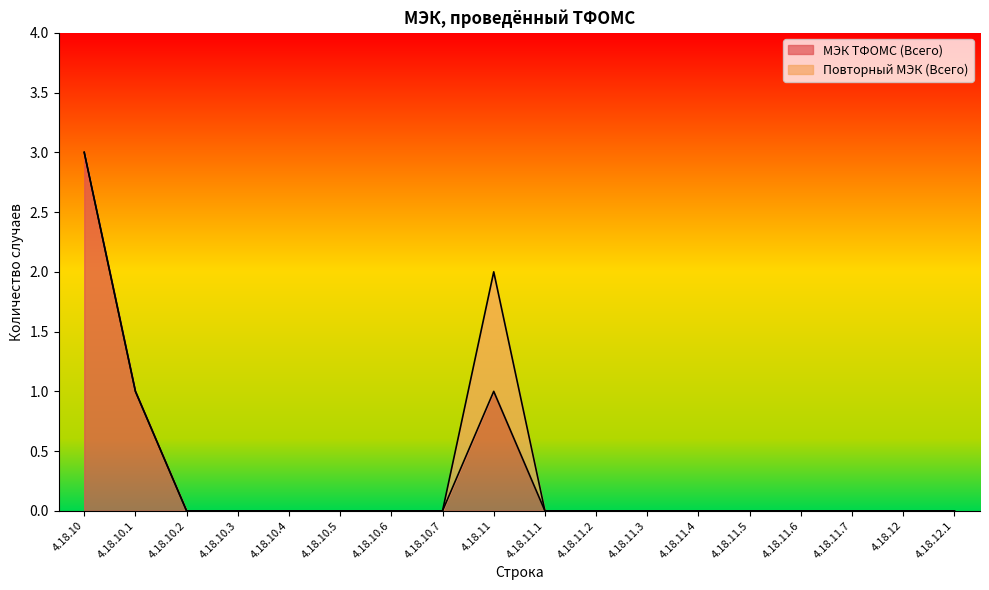

The value at 4.18.12 is 0. True or false?

True